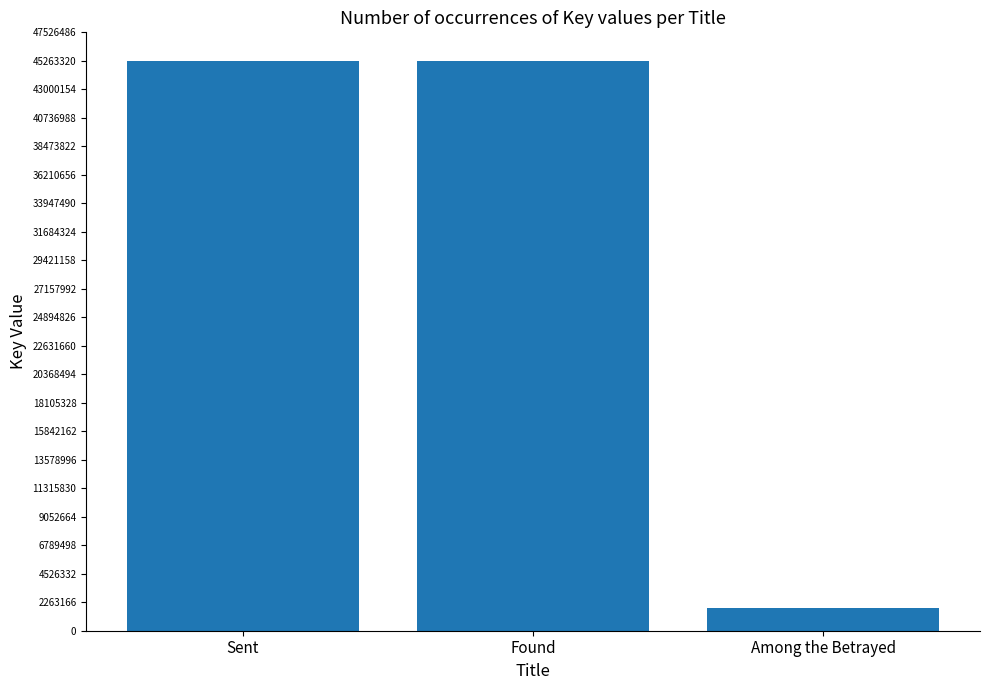

What is the difference between the maximum and minimum values?

43458367